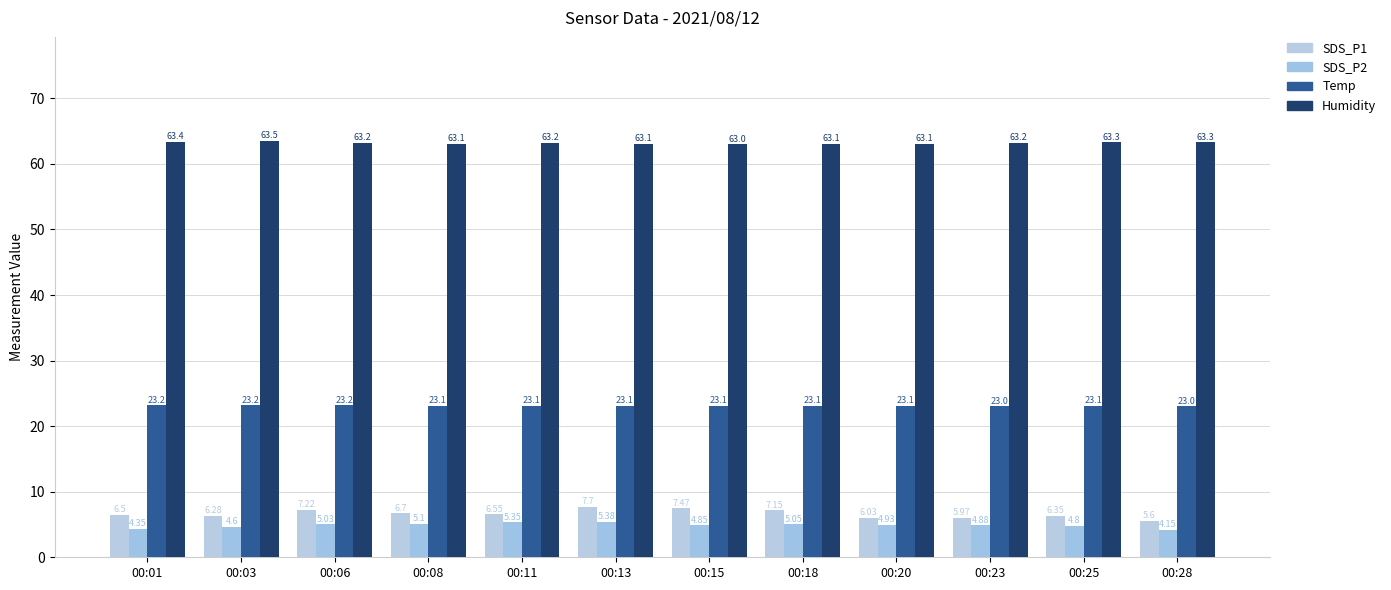

How many bars are there in total?

48